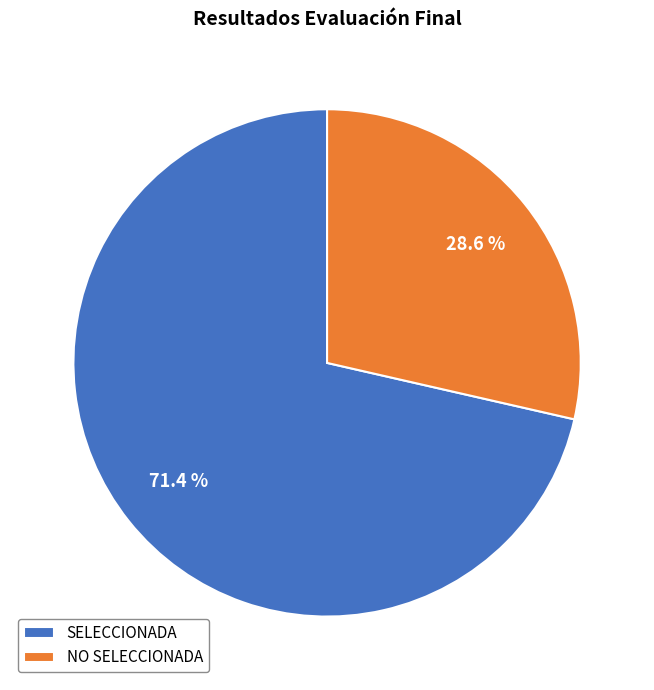

Combined, do SELECCIONADA and NO SELECCIONADA account for over 50%?

Yes